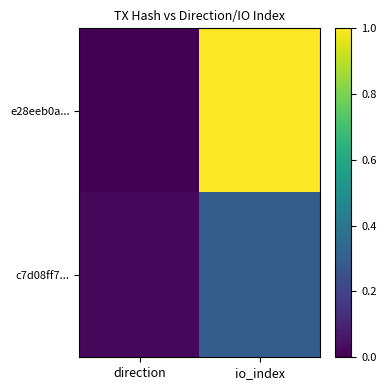

Reading left to right, transcribe all the data shown in this chart.

e28eeb0a...: direction=0.0	io_index=1.0
c7d08ff7...: direction=0.0	io_index=0.3